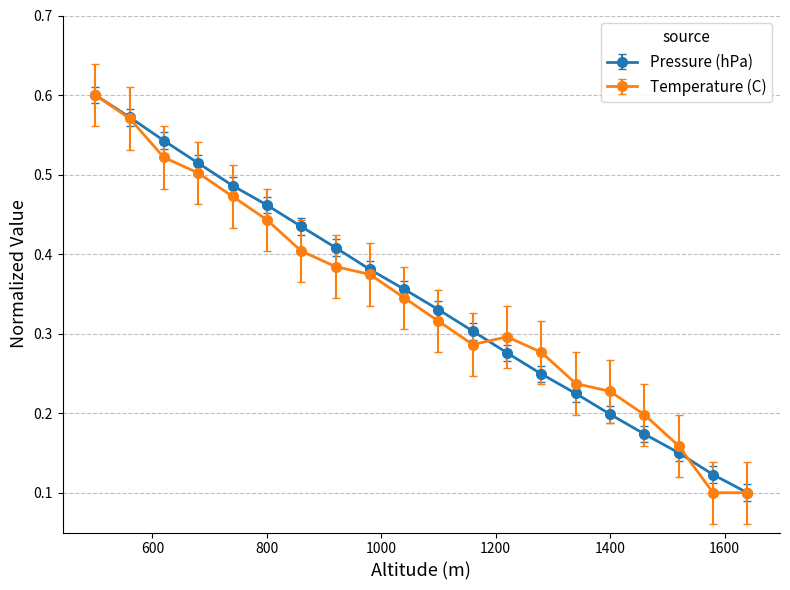

At how many categories does at least one series exceed 0?

20